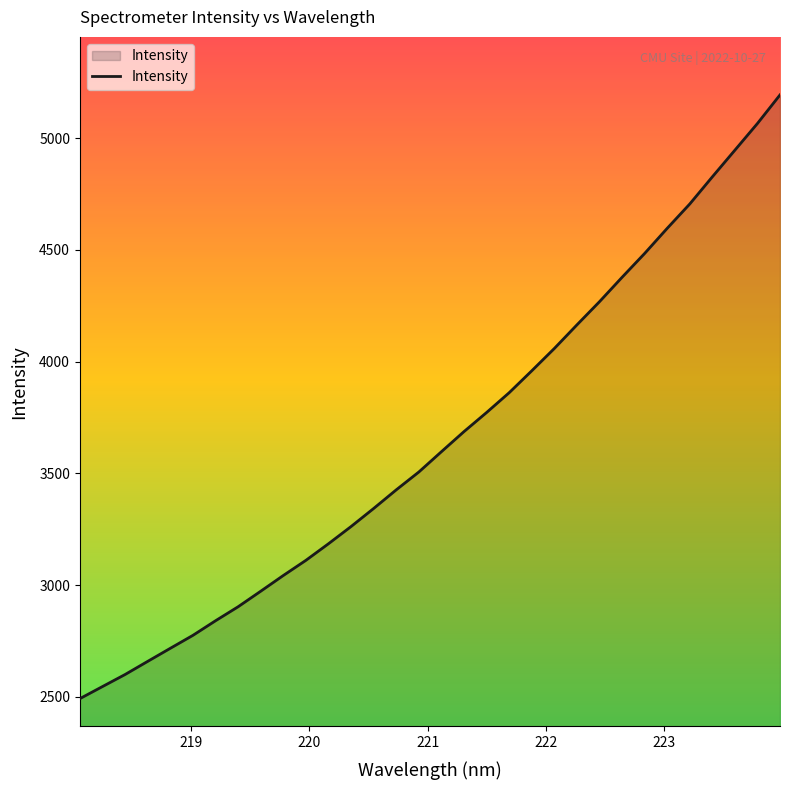

How many lines are shown in the chart?

1